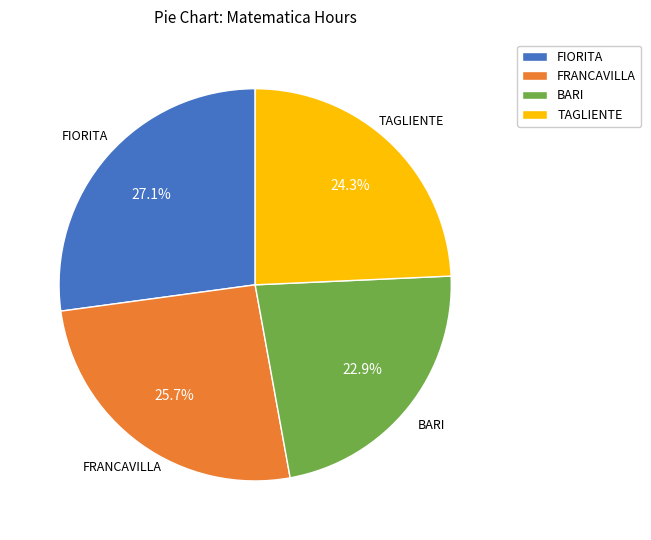

How many segments does this pie chart have?

4